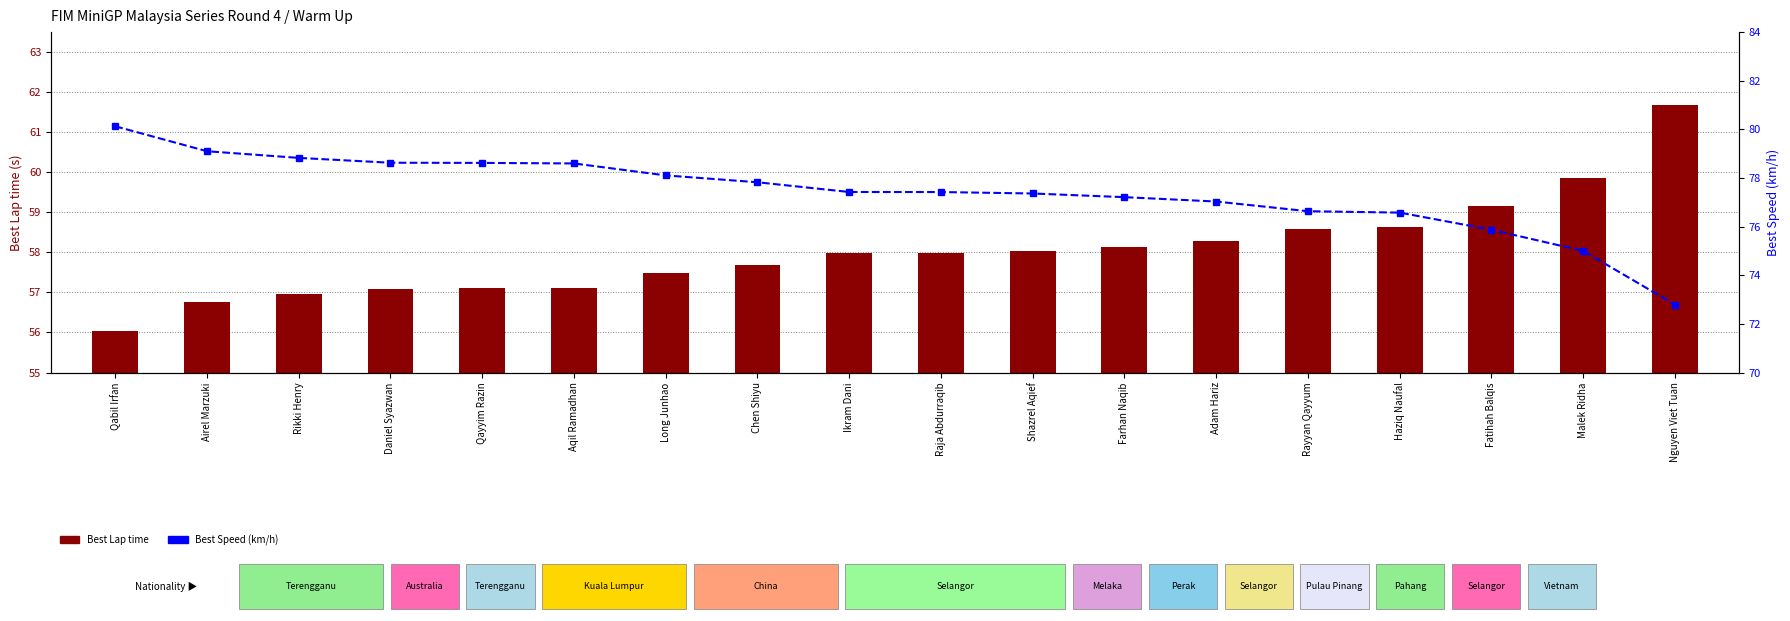

Reading left to right, what are all the values shown in this chart?

Best Lap time: Qabil Irfan=56.0	Airel Marzuki=56.8	Rikki Henry=57.0	Daniel Syazwan=57.1	Qayyim Razin=57.1	Aqil Ramadhan=57.1	Long Junhao=57.5	Chen Shiyu=57.7	Ikram Dani=58.0	Raja Abdurraqib=58.0	Shazrel Aqief=58.0	Farhan Naqib=58.1	Adam Hariz=58.3	Rayyan Qayyum=58.6	Haziq Naufal=58.6	Fatihah Balqis=59.2	Malek Ridha=59.9	Nguyen Viet Tuan=61.7
Best Speed (km/h): Qabil Irfan=80.1	Airel Marzuki=79.1	Rikki Henry=78.8	Daniel Syazwan=78.6	Qayyim Razin=78.6	Aqil Ramadhan=78.6	Long Junhao=78.1	Chen Shiyu=77.8	Ikram Dani=77.4	Raja Abdurraqib=77.4	Shazrel Aqief=77.4	Farhan Naqib=77.2	Adam Hariz=77.0	Rayyan Qayyum=76.6	Haziq Naufal=76.6	Fatihah Balqis=75.9	Malek Ridha=75.0	Nguyen Viet Tuan=72.8